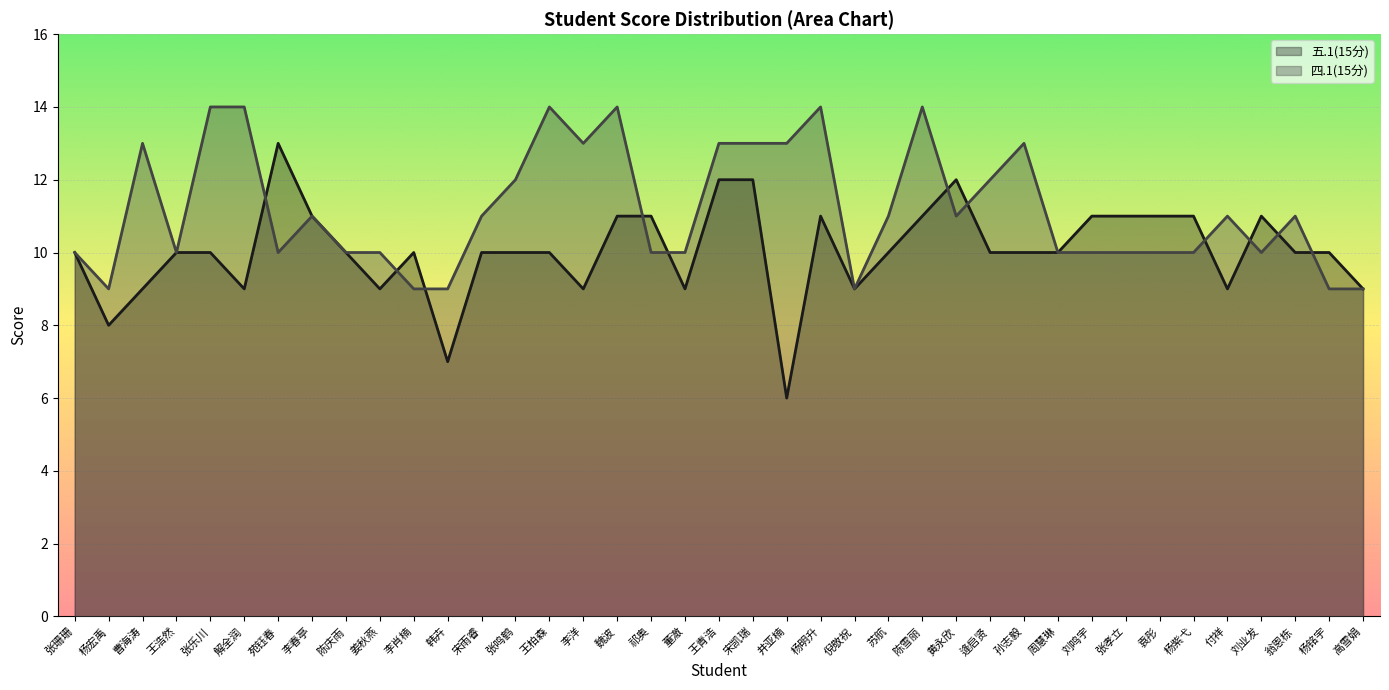

The value of 四.1(15分) at 张孝立 is 10. True or false?

True